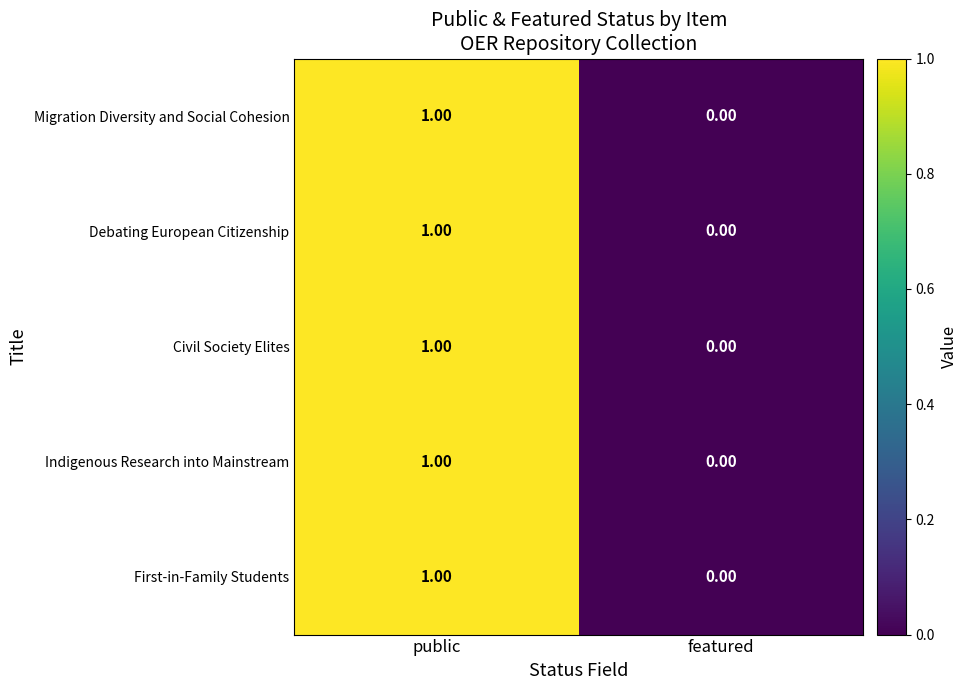

What is the total value across all series at public?

5